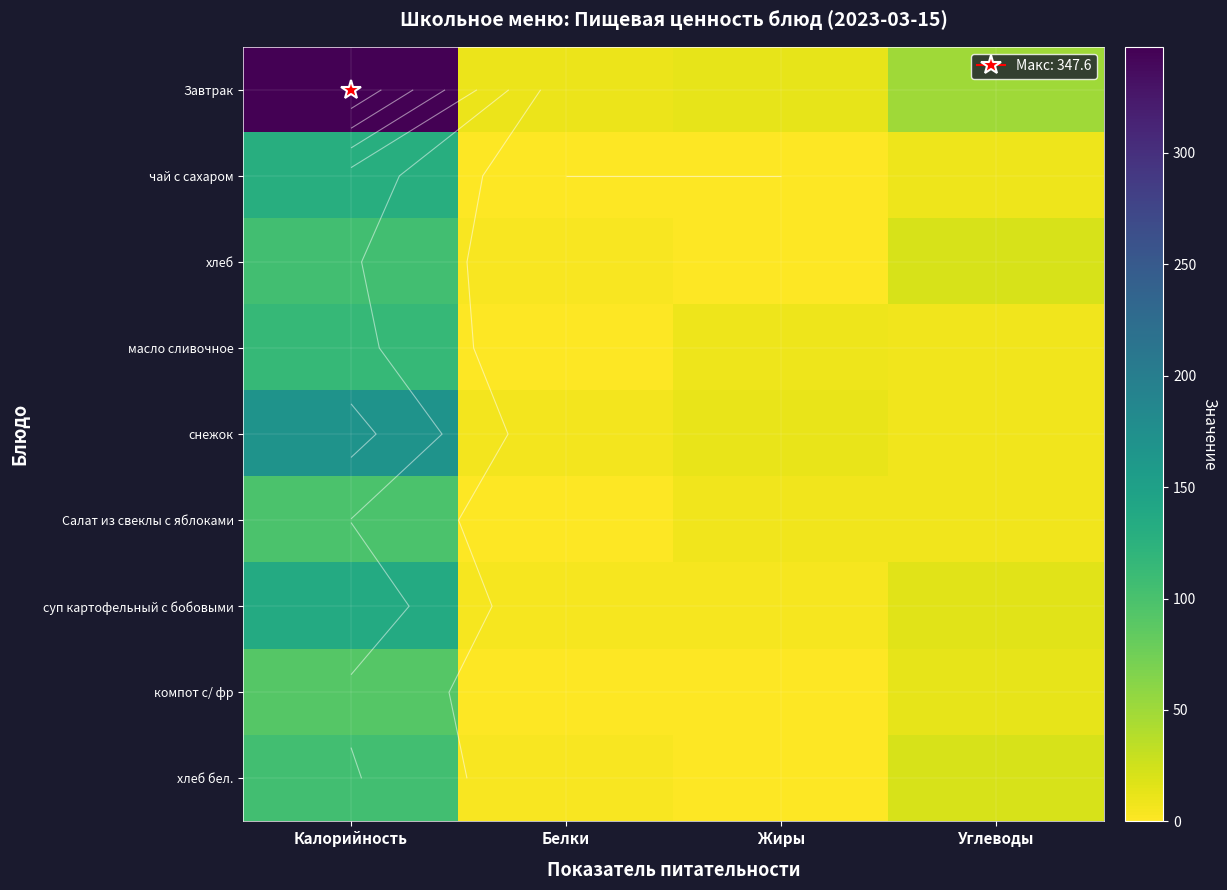

What is the spread (max minus min) of values at Жиры?

13.0